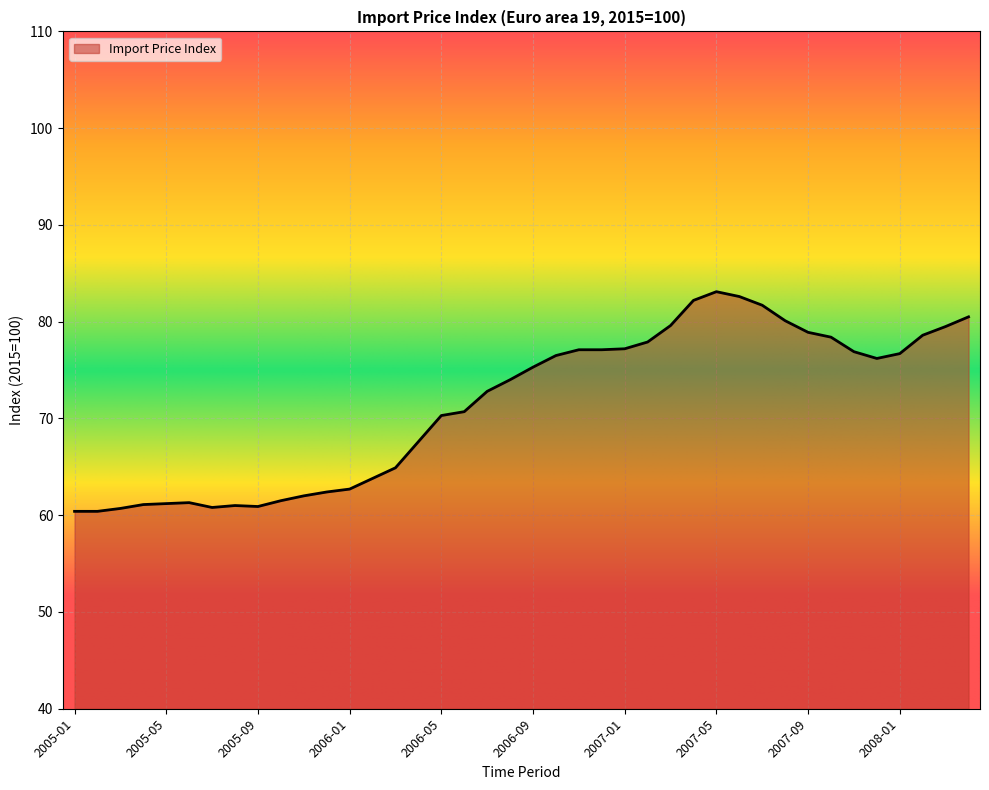

What is the difference between the maximum and minimum values?

22.7